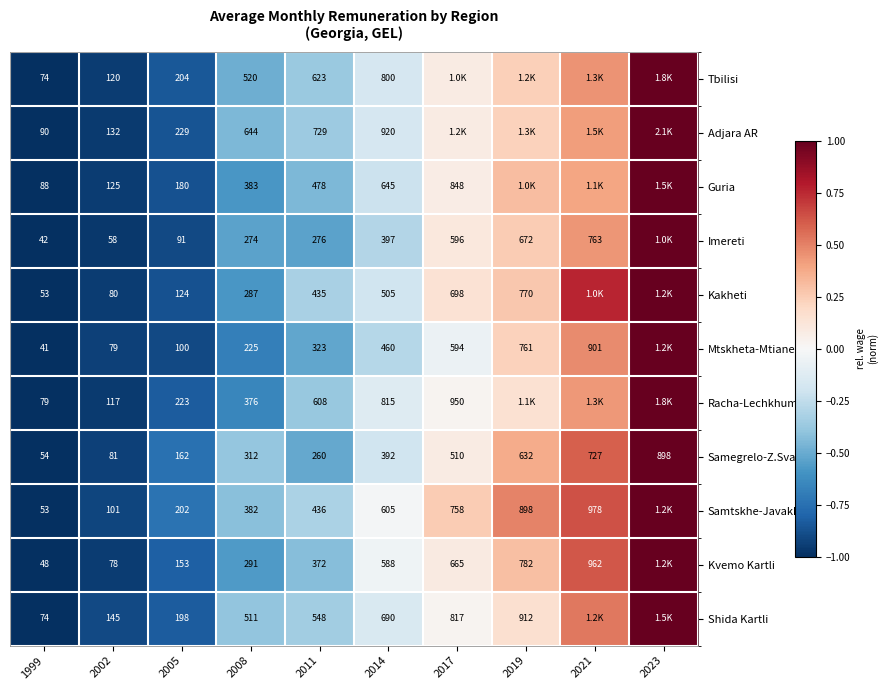

At 2002, list the series in order from largest to smallest.

Shida Kartli, Adjara AR, Guria, Tbilisi, Racha-Lechkhumi, Samtskhe-Javakheti, Samegrelo-Z.Svaneti, Kakheti, Mtskheta-Mtianeti, Kvemo Kartli, Imereti